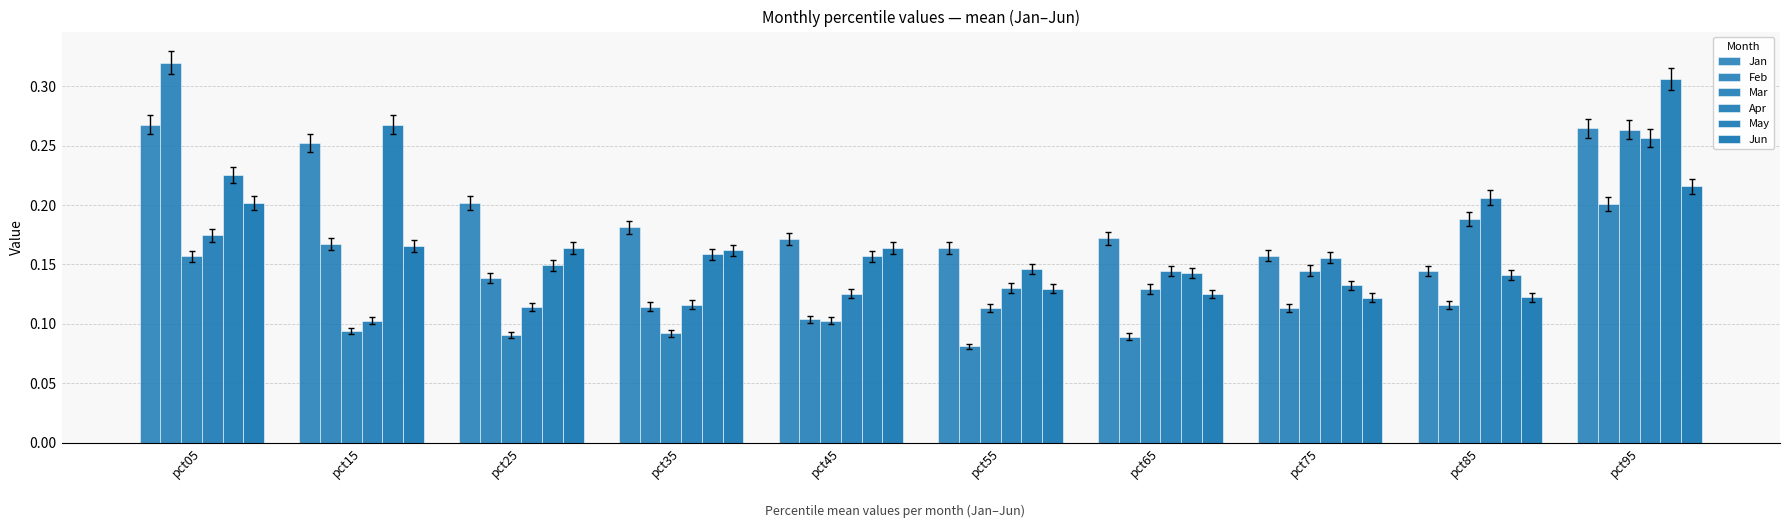

What is the value of the Jun bar at the 9th from the left?

0.1